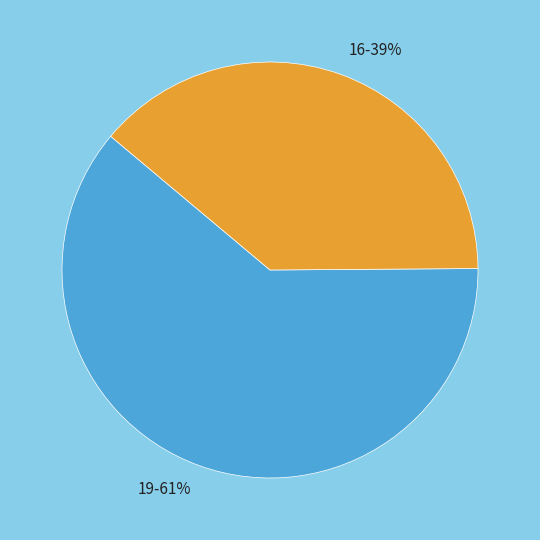

Which slice is the largest?

19